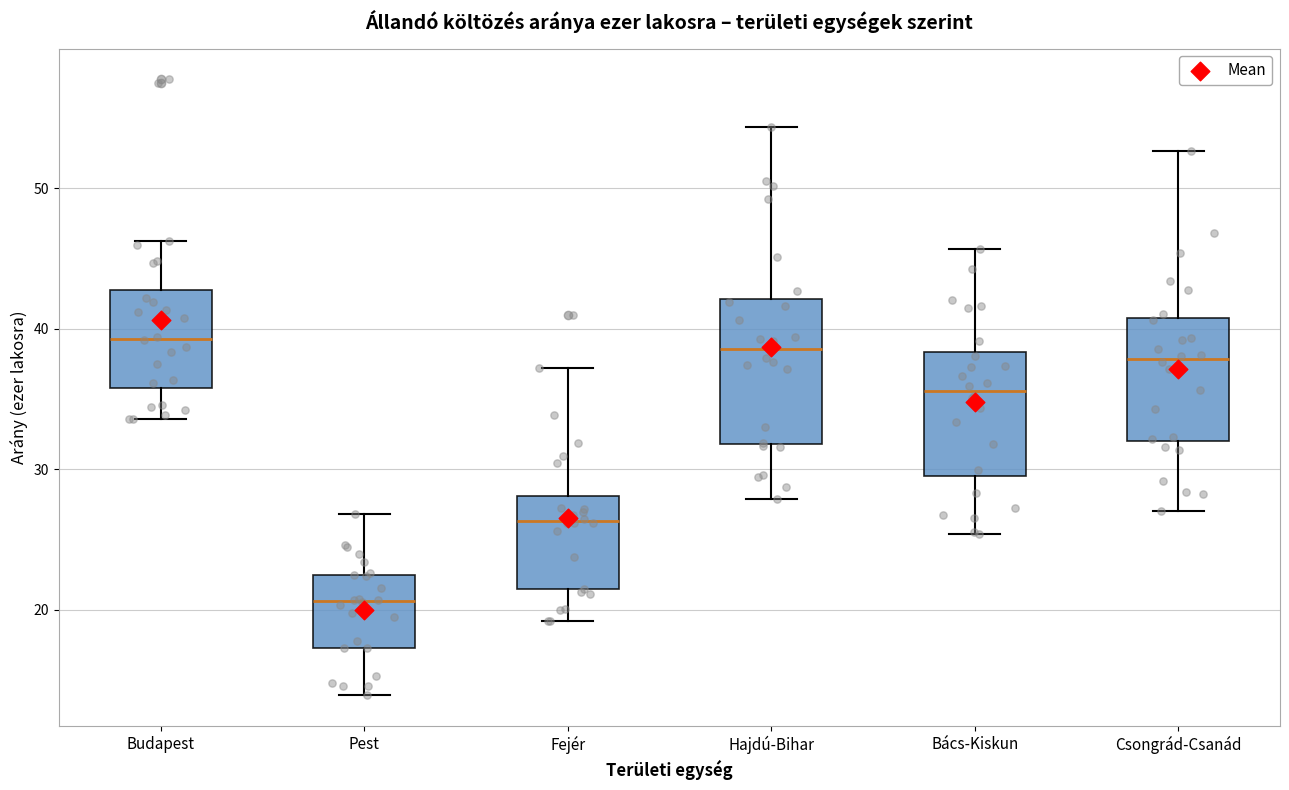

Comparing the boxes themselves (not the whiskers), which one is the tallest?

Hajdú-Bihar